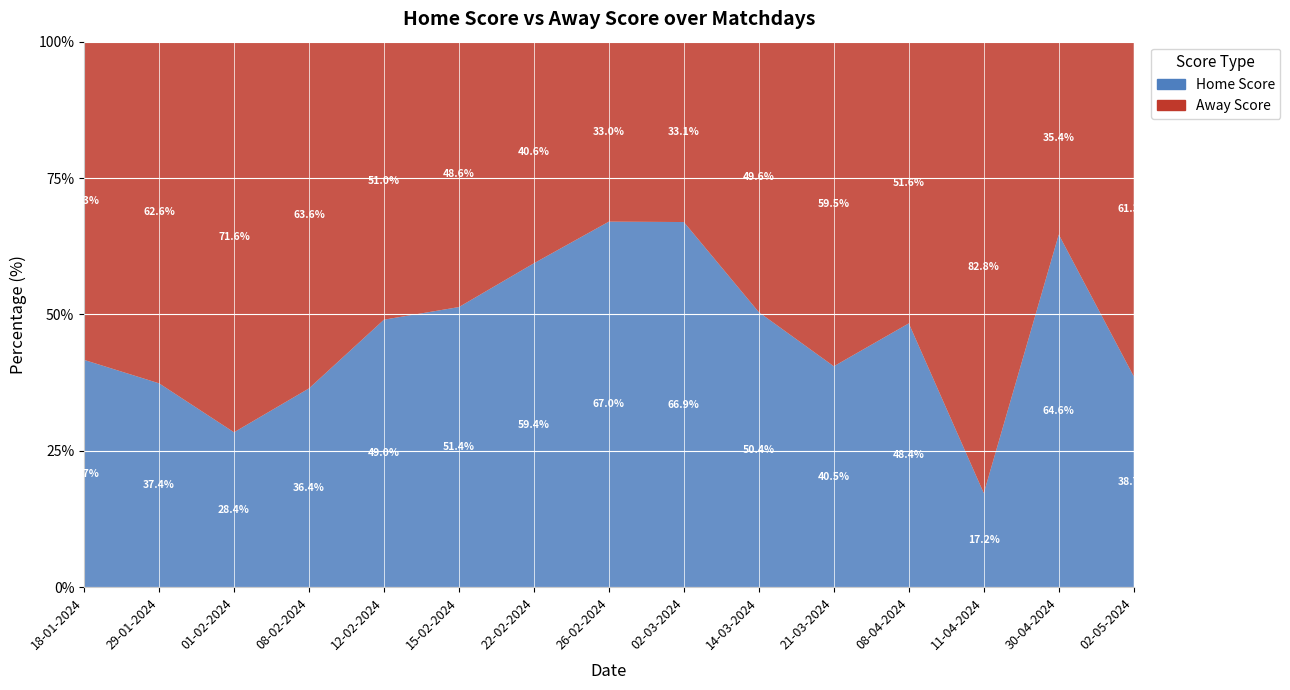

Reading left to right, transcribe all the data shown in this chart.

Home Score: 18-01-2024=45	29-01-2024=37	01-02-2024=23	08-02-2024=43	12-02-2024=51	15-02-2024=57	22-02-2024=57	26-02-2024=65	02-03-2024=83	14-03-2024=61	21-03-2024=49	08-04-2024=59	11-04-2024=15	30-04-2024=64	02-05-2024=46
Away Score: 18-01-2024=63	29-01-2024=62	01-02-2024=58	08-02-2024=75	12-02-2024=53	15-02-2024=54	22-02-2024=39	26-02-2024=32	02-03-2024=41	14-03-2024=60	21-03-2024=72	08-04-2024=63	11-04-2024=72	30-04-2024=35	02-05-2024=73